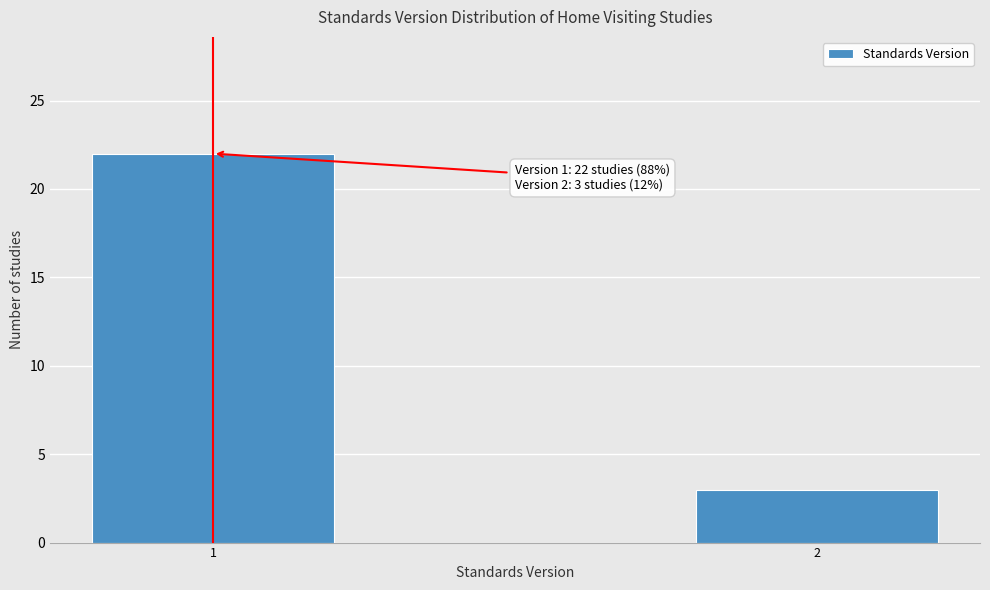

Reading left to right, transcribe all the data shown in this chart.

1=22	2=3